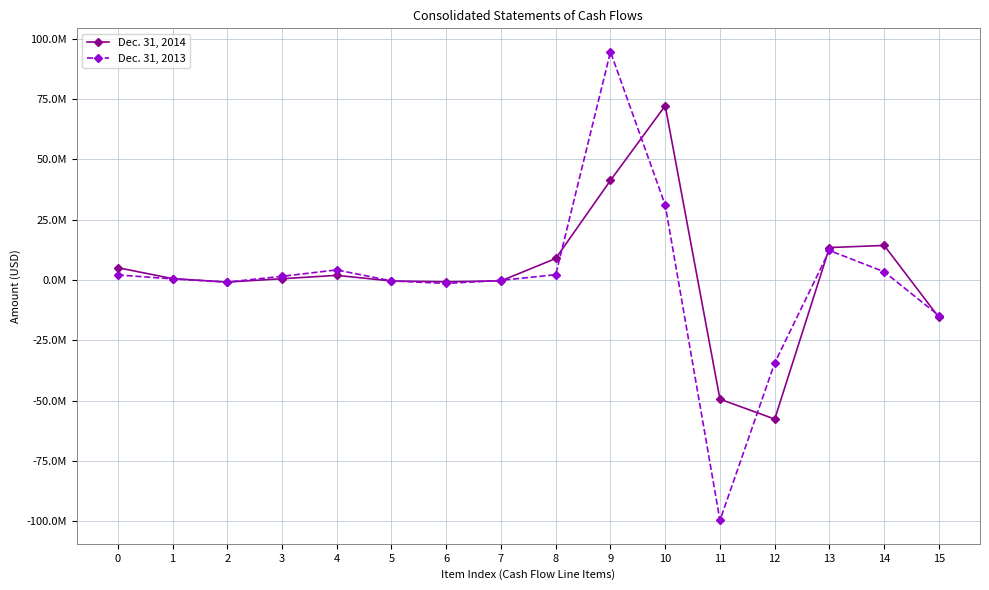

What are all the series names shown in the legend?

Dec. 31, 2014, Dec. 31, 2013